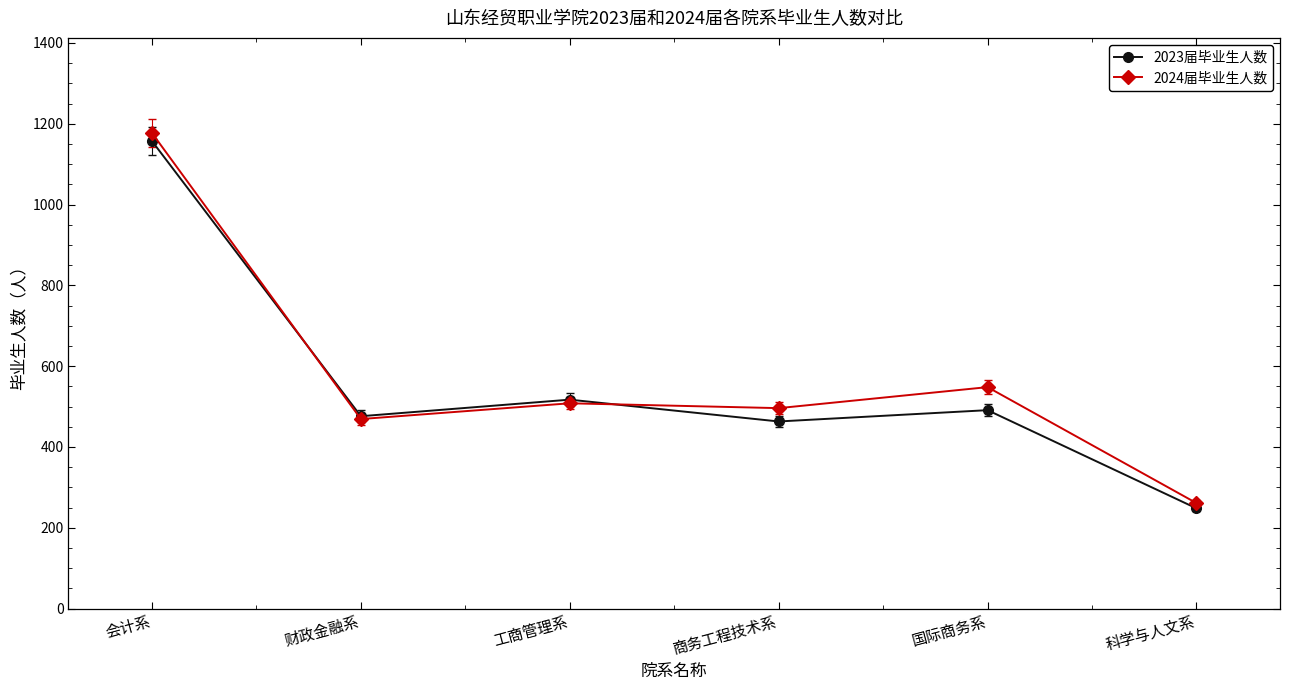

How many interior local valleys does the 2023届毕业生人数 series have?

2